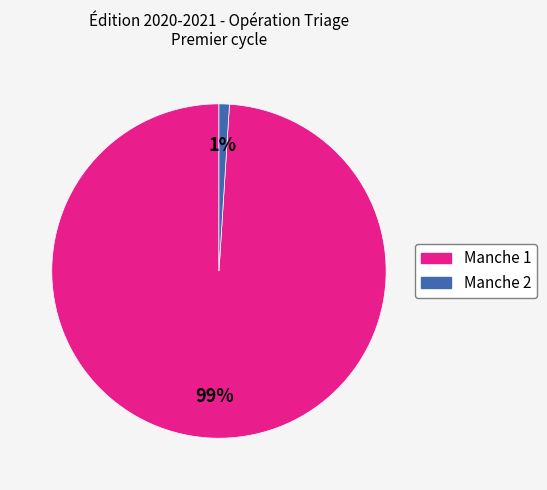

Is the sum of Manche 1 and Manche 2 greater than half?

Yes